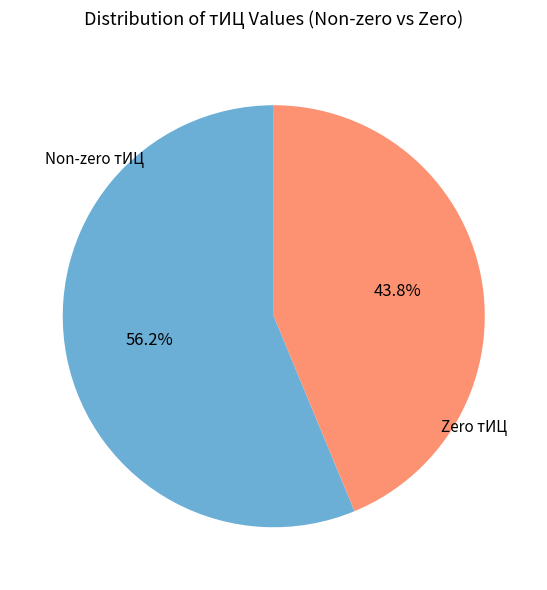

Is there any slice that represents more than half of the pie?

Yes